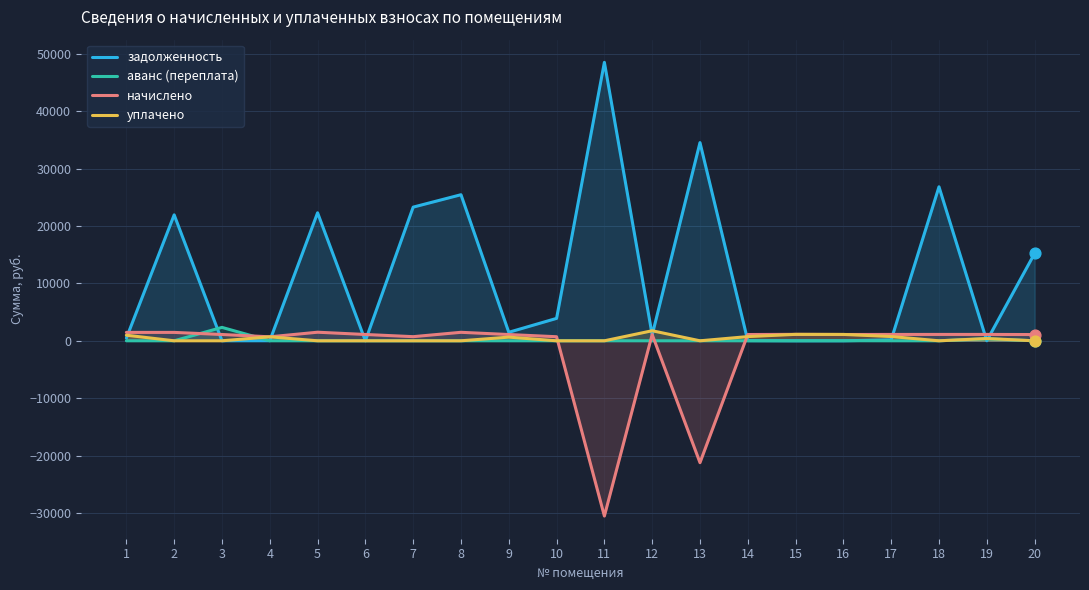

Which series has the largest total across all categories?

задолженность